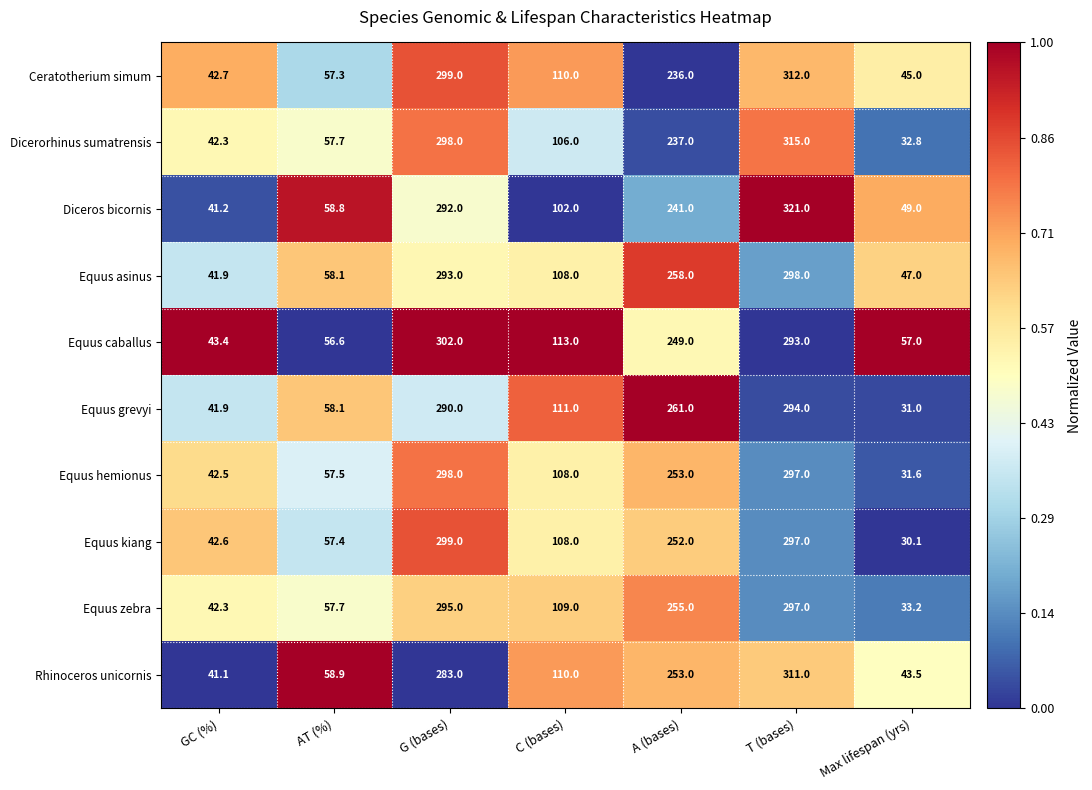

Between A (bases) and Max lifespan (yrs), which series saw the biggest shift?

Equus grevyi